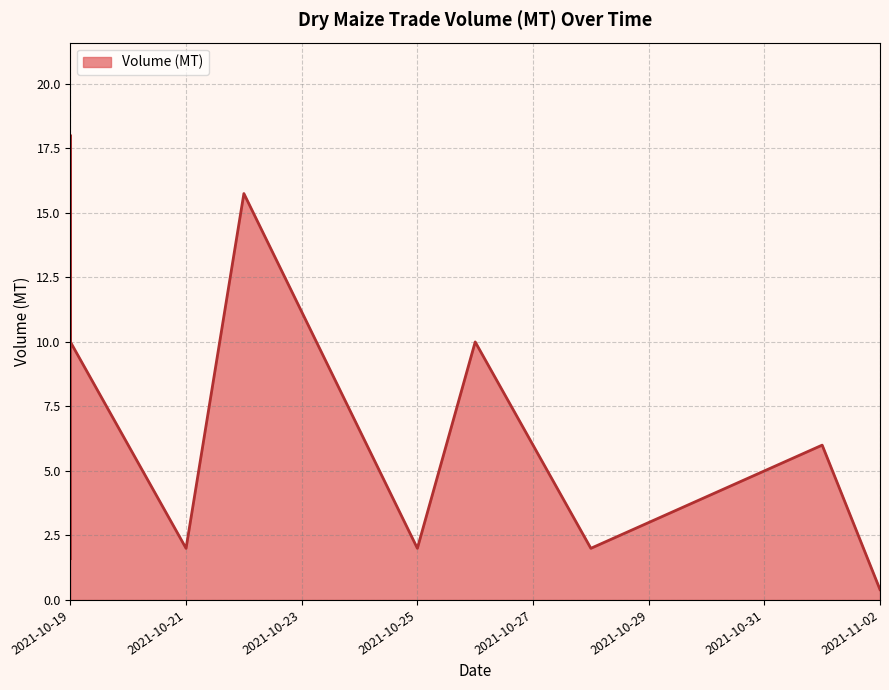

At which category does the data reach its first local peak?

2021-10-19